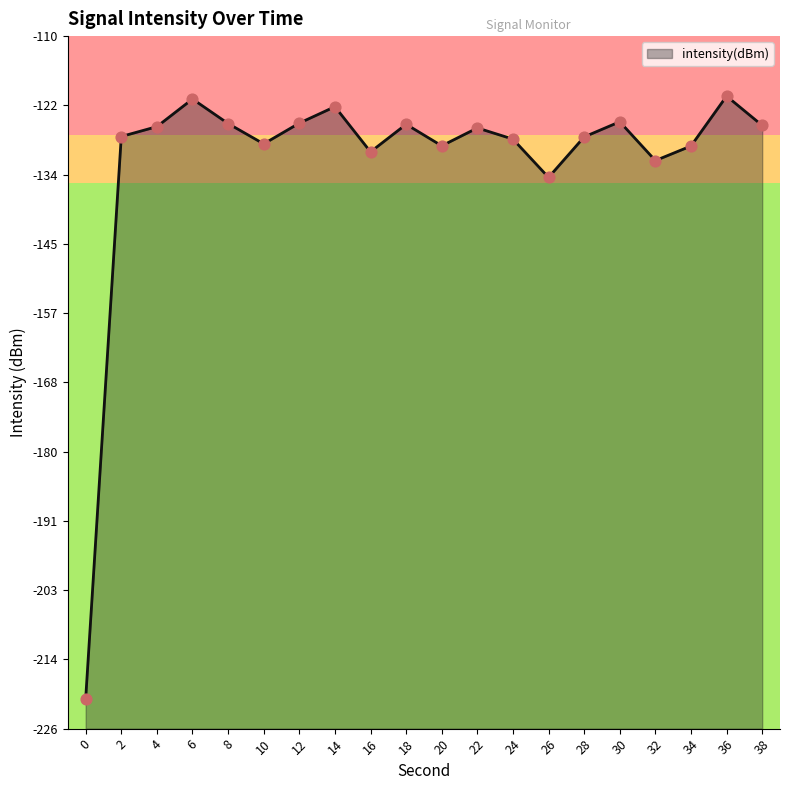

What is the change in value from 12 to 34?

-3.8